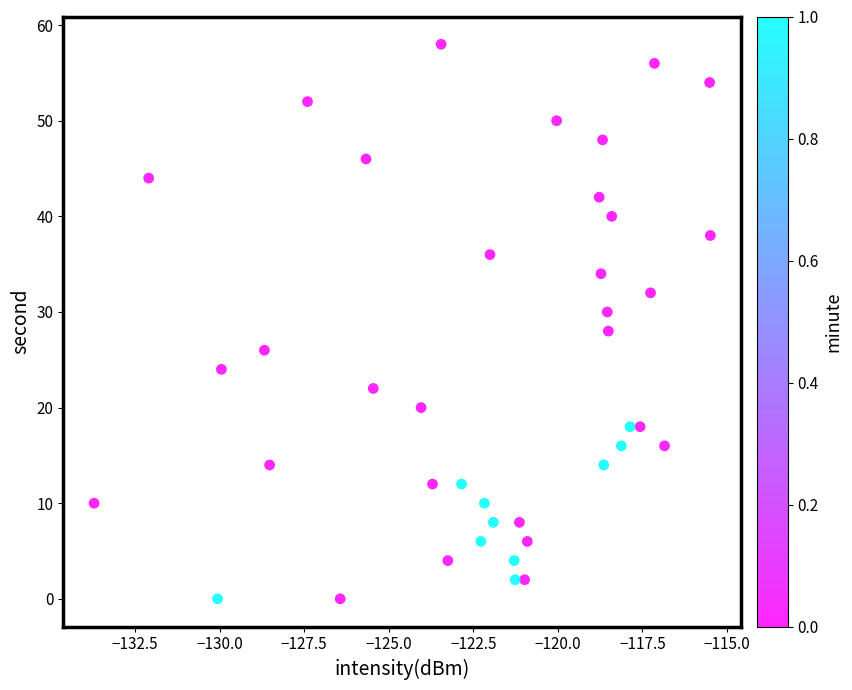

What is the range of Y values (max minus min)?

58